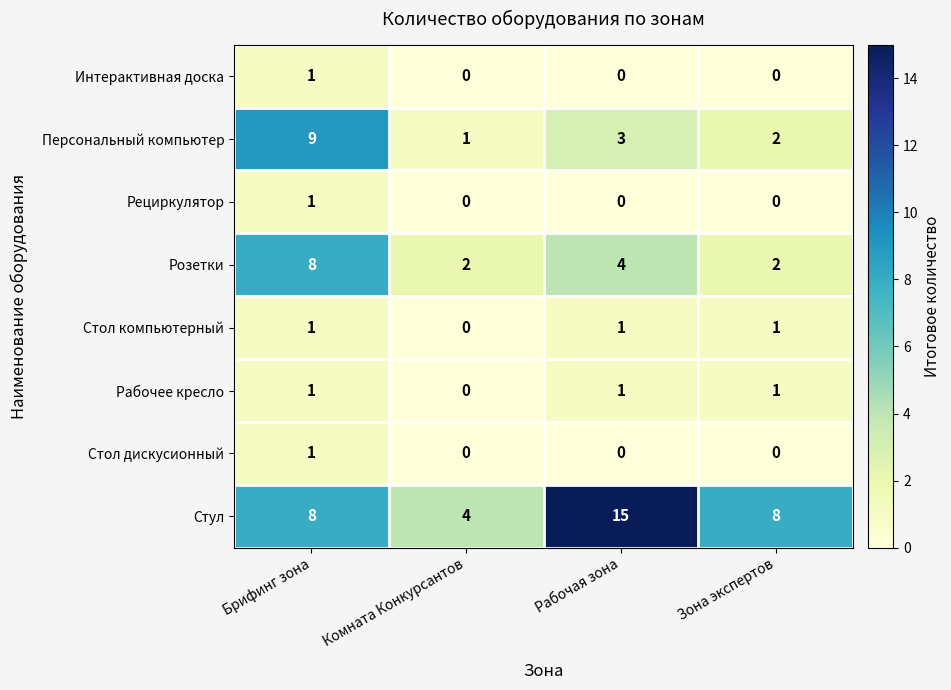

The Стул series shows 8 at Брифинг зона. True or false?

True